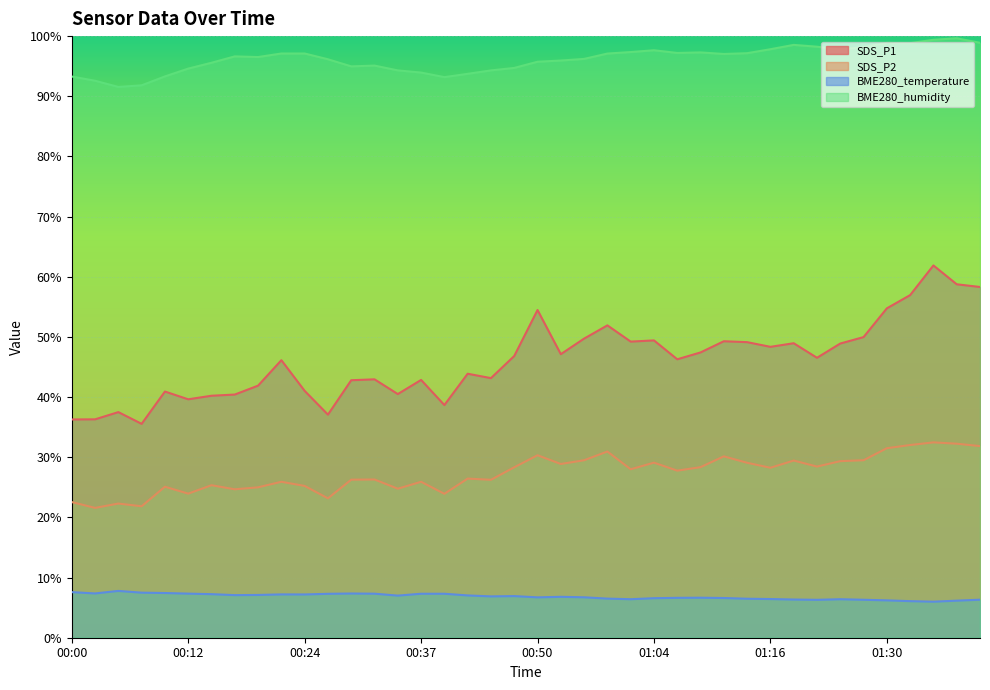

Reading right to left, list all the values displayed in this chart.

SDS_P1: 58.3	58.8	61.9	57.0	54.8	50.0	48.9	46.5	49.0	48.4	49.1	49.3	47.4	46.3	49.4	49.2	51.9	49.7	47.1	54.5	46.8	43.1	43.9	38.7	42.9	40.5	43.0	42.8	37.1	41.0	46.1	41.9	40.4	40.2	39.6	40.9	35.5	37.5	36.3	36.3
SDS_P2: 31.9	32.2	32.5	32.0	31.5	29.5	29.4	28.4	29.4	28.2	29.1	30.1	28.4	27.8	29.1	28.0	30.9	29.5	28.9	30.3	28.3	26.2	26.4	23.9	25.9	24.8	26.3	26.3	23.2	25.2	25.9	25.0	24.7	25.4	23.9	25.1	21.9	22.3	21.6	22.6
BME280_temperature: 6.3	6.2	6.0	6.1	6.2	6.3	6.4	6.3	6.3	6.4	6.5	6.6	6.7	6.6	6.6	6.4	6.5	6.7	6.8	6.7	6.9	6.9	7.0	7.3	7.3	7.0	7.3	7.3	7.3	7.2	7.2	7.1	7.1	7.2	7.3	7.4	7.5	7.8	7.4	7.6
BME280_humidity: 98.9	99.6	99.4	98.8	98.9	98.2	97.8	98.2	98.5	97.8	97.2	97.0	97.3	97.2	97.7	97.3	97.1	96.2	95.9	95.7	94.7	94.3	93.7	93.2	93.9	94.3	95.1	95.0	96.2	97.1	97.1	96.5	96.6	95.6	94.6	93.3	91.8	91.5	92.6	93.3